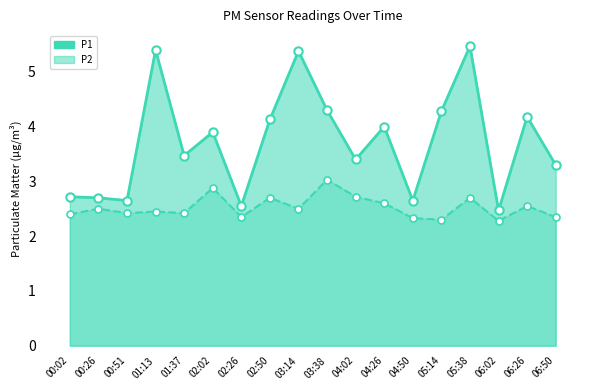

Count the number of data series in this chart.

2